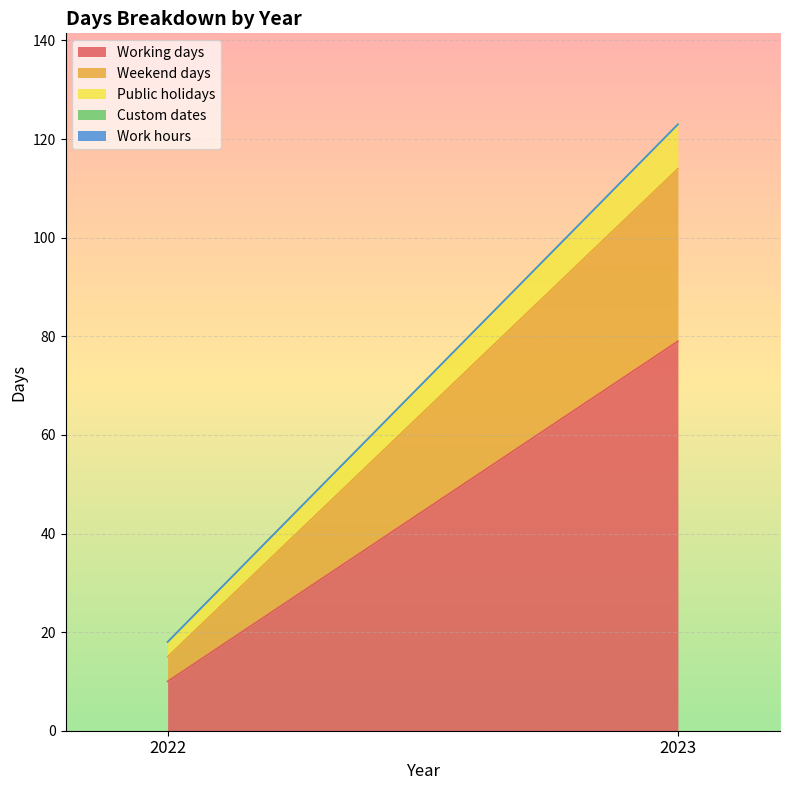

Which series has the widest spread of values?

Working days